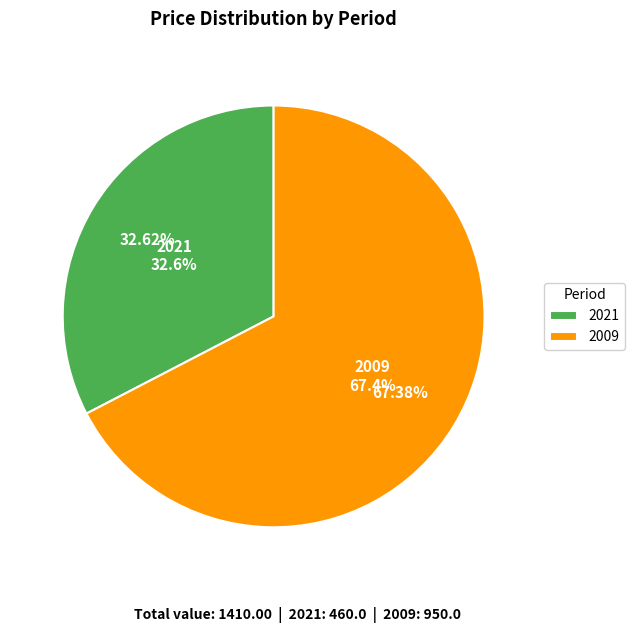

Count the number of slices in the pie.

2